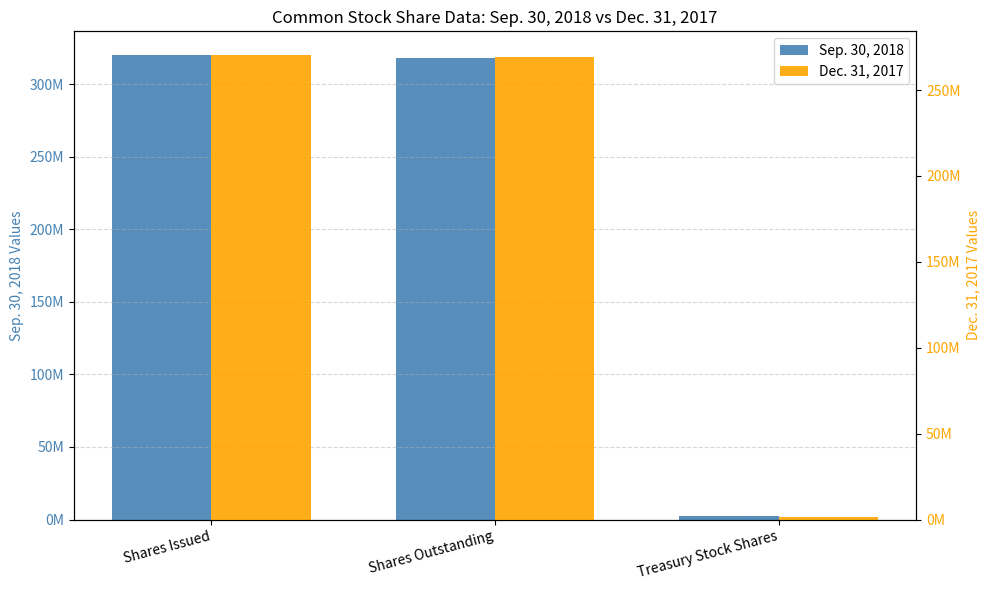

Where is Dec. 31, 2017 nearest to the value 135979281?

Shares Outstanding